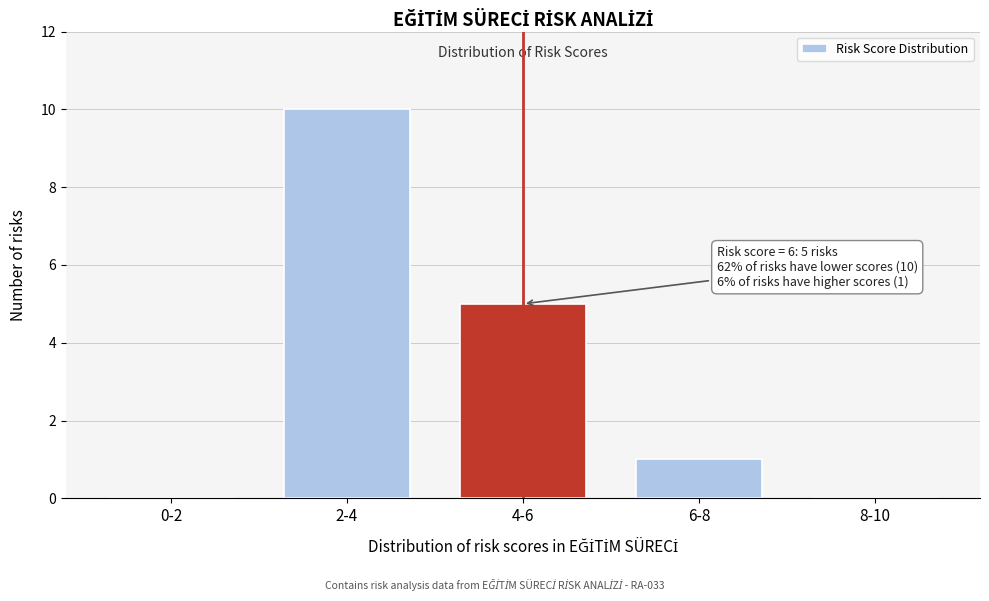

Reading right to left, transcribe all the data shown in this chart.

8-10=0	6-8=1	4-6=5	2-4=10	0-2=0